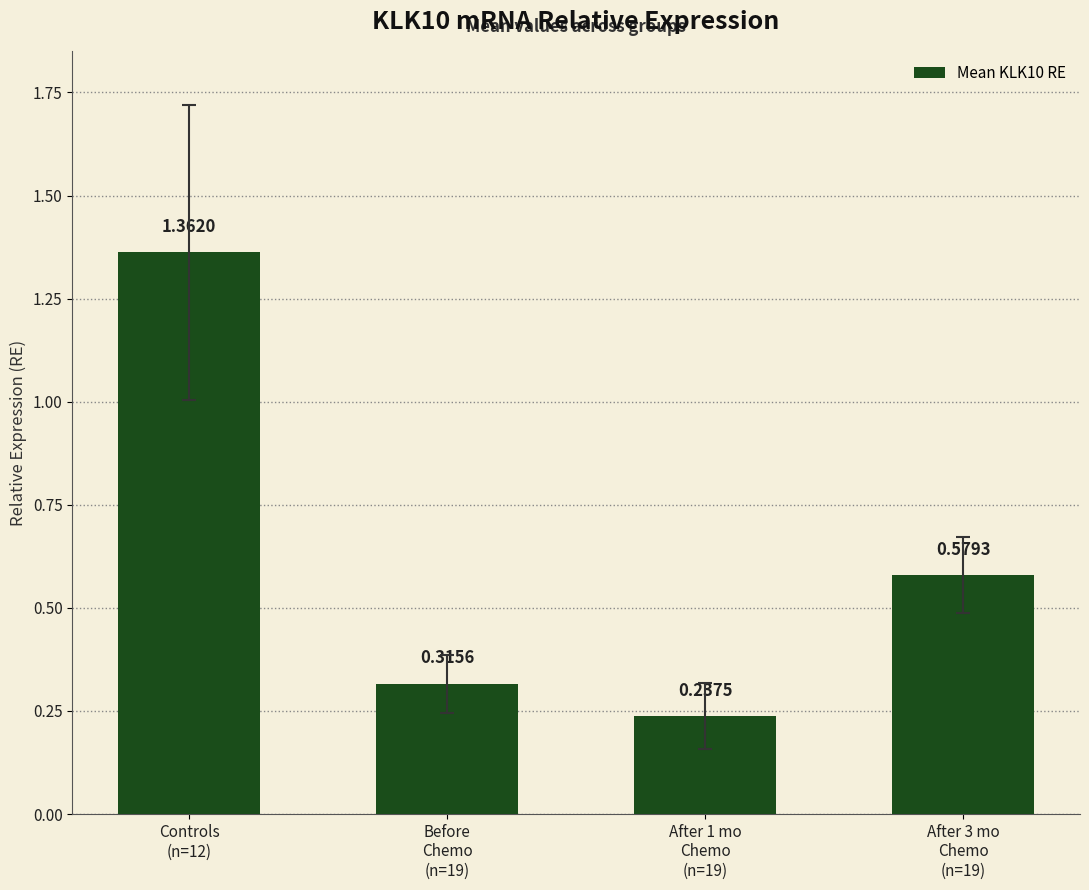

What is the label of the 1st bar from the right?

After 3 mo
Chemo
(n=19)